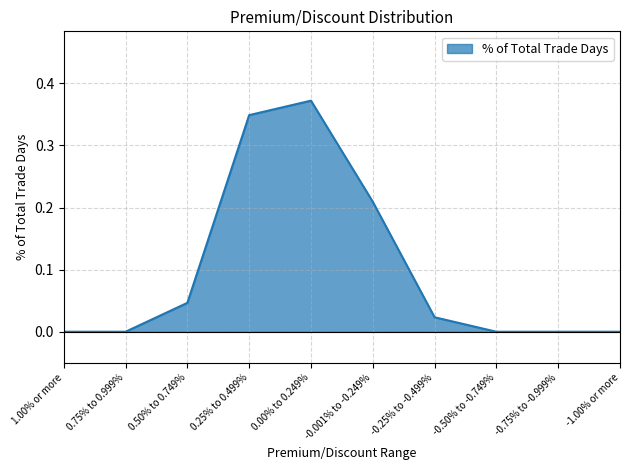

What position from the right is -0.50% to -0.749%?

3